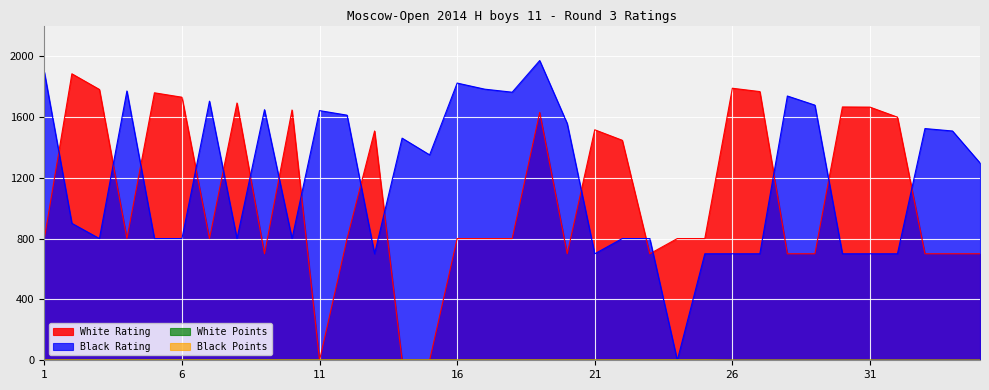

The value of White Rating at 4 is 800. True or false?

True